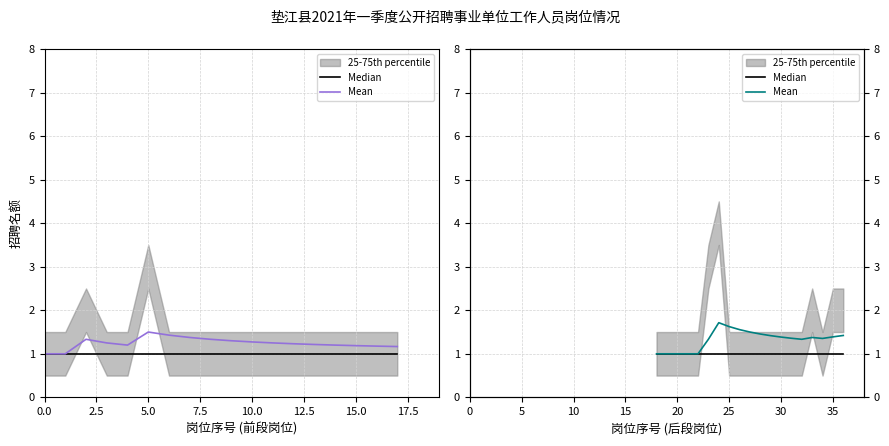

The value of Mean at 35 is 2.3. True or false?

False